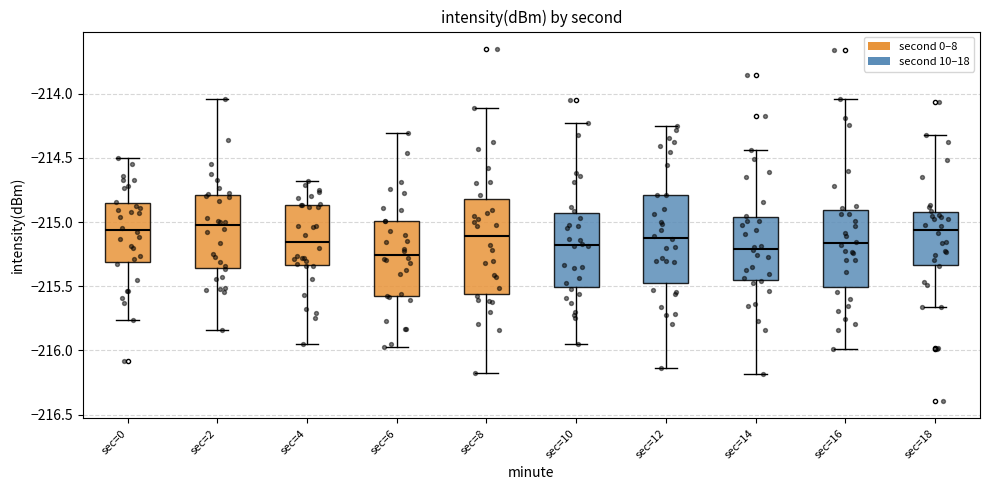

Where is the upper edge of the box for sec=8 on the y-axis? The values are not printed on the chart, so give them approximately, as read against the axis.

-214.80